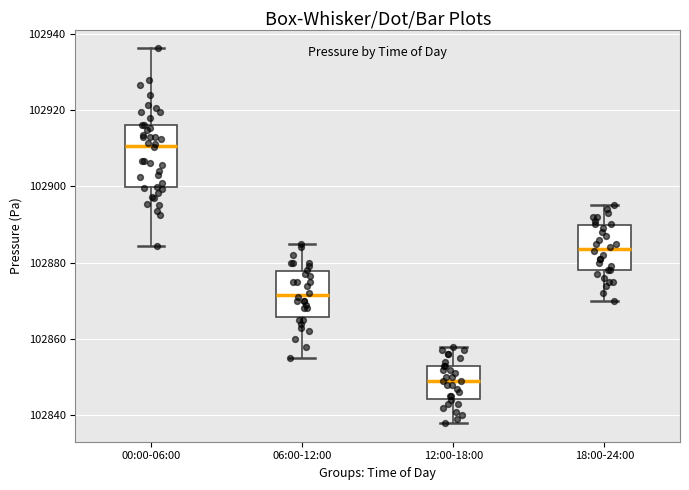

Reading left to right, transcribe this box plot: for each box, give where its median line is, the range the box spans, and where its two whiskers end, as read against the y-axis. The values are not printed on the chart, so give them approximately, as read against the axis.

00:00-06:00: median 102910, box 102900 to 102916, whiskers 102884 to 102936
06:00-12:00: median 102872, box 102866 to 102878, whiskers 102856 to 102886
12:00-18:00: median 102850, box 102844 to 102854, whiskers 102838 to 102858
18:00-24:00: median 102884, box 102878 to 102890, whiskers 102870 to 102896